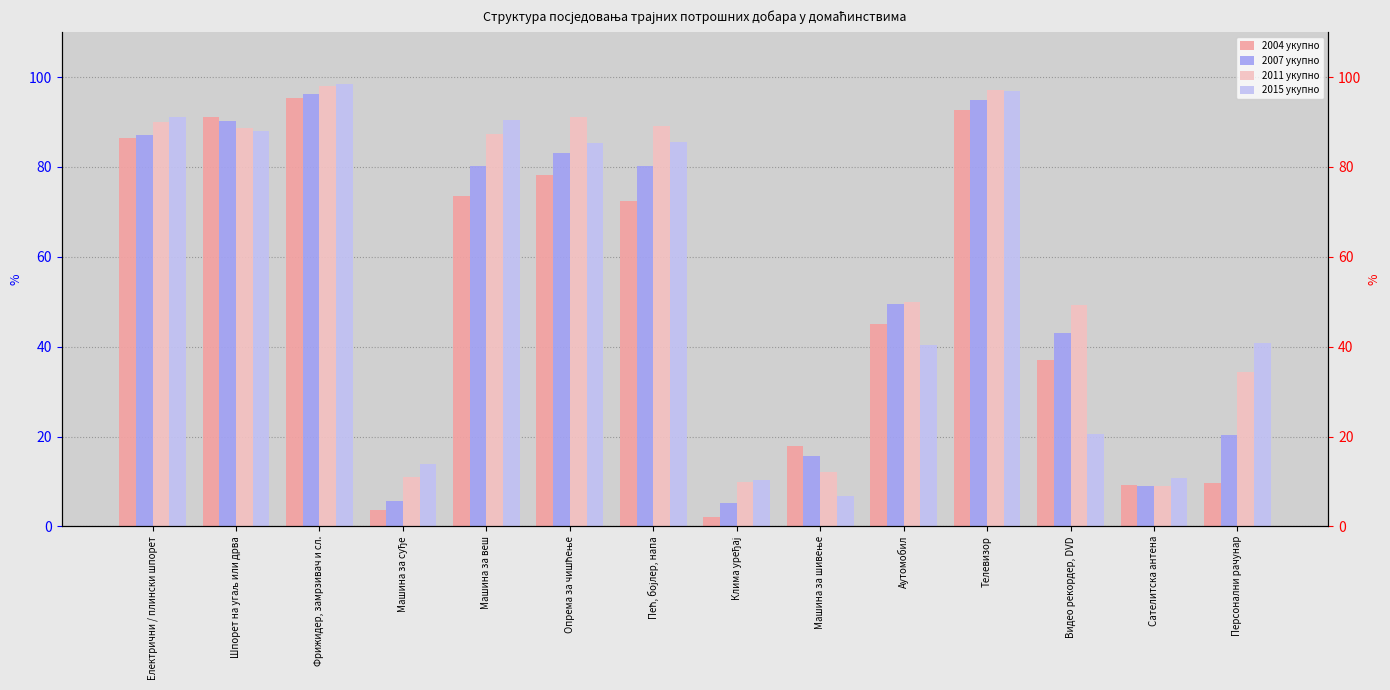

At which label is 2004 укупно closest to 48?

Аутомобил